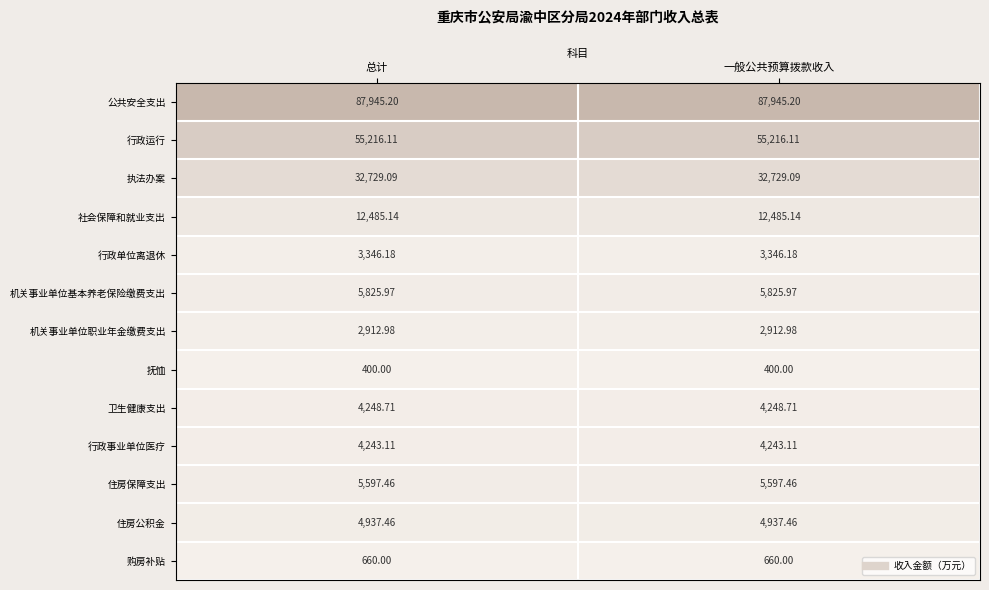

Rank the series by their maximum value, from lowest to highest.

抚恤, 购房补贴, 机关事业单位职业年金缴费支出, 行政单位离退休, 行政事业单位医疗, 卫生健康支出, 住房公积金, 住房保障支出, 机关事业单位基本养老保险缴费支出, 社会保障和就业支出, 执法办案, 行政运行, 公共安全支出